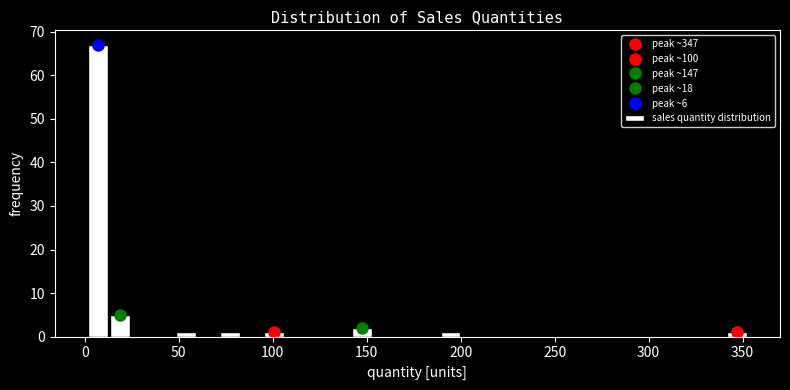

Read against the x-axis, roughly where is the centre of the tallest bar?

5